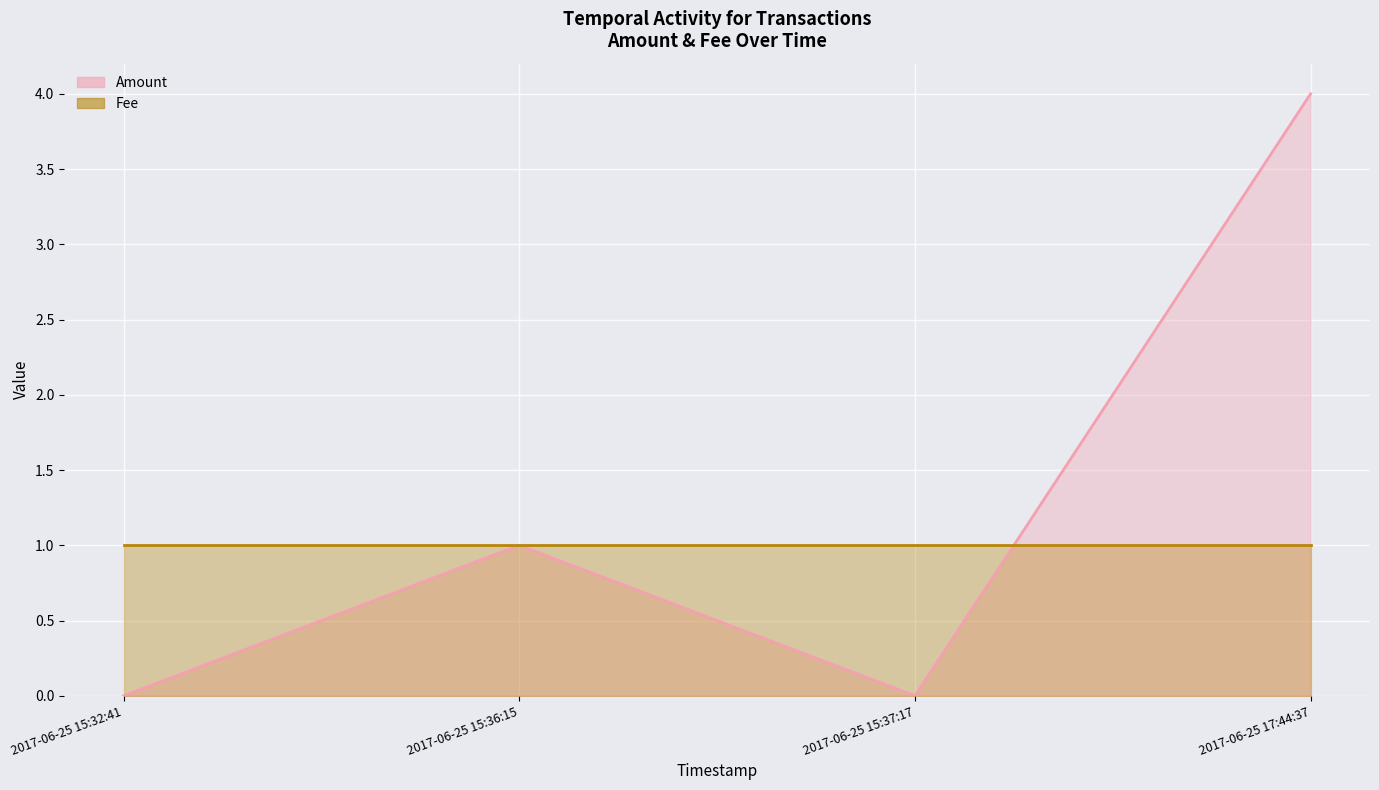

How many categories are shown in the chart?

4